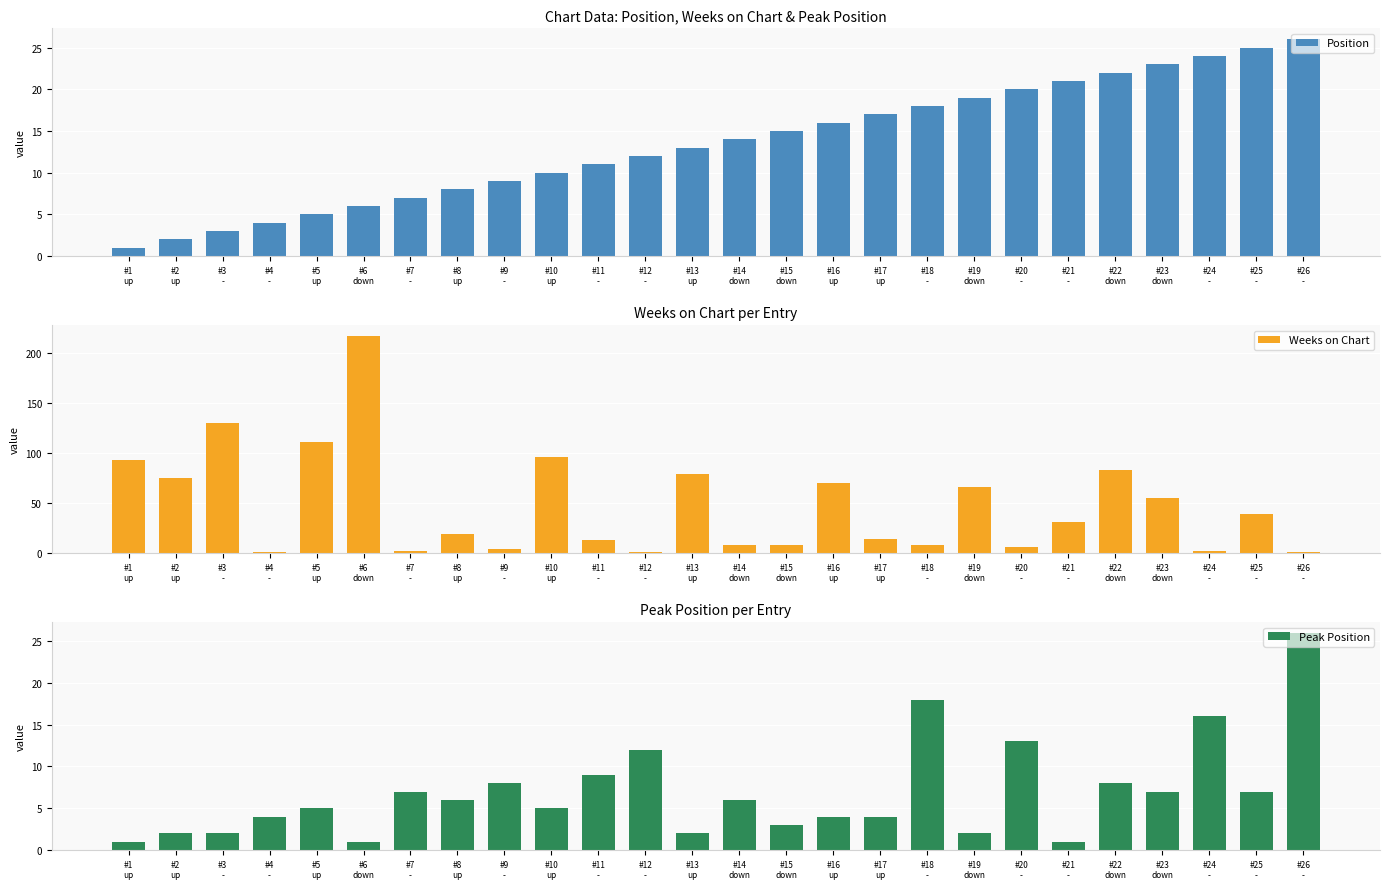

What is the minimum value for Peak Position?

1